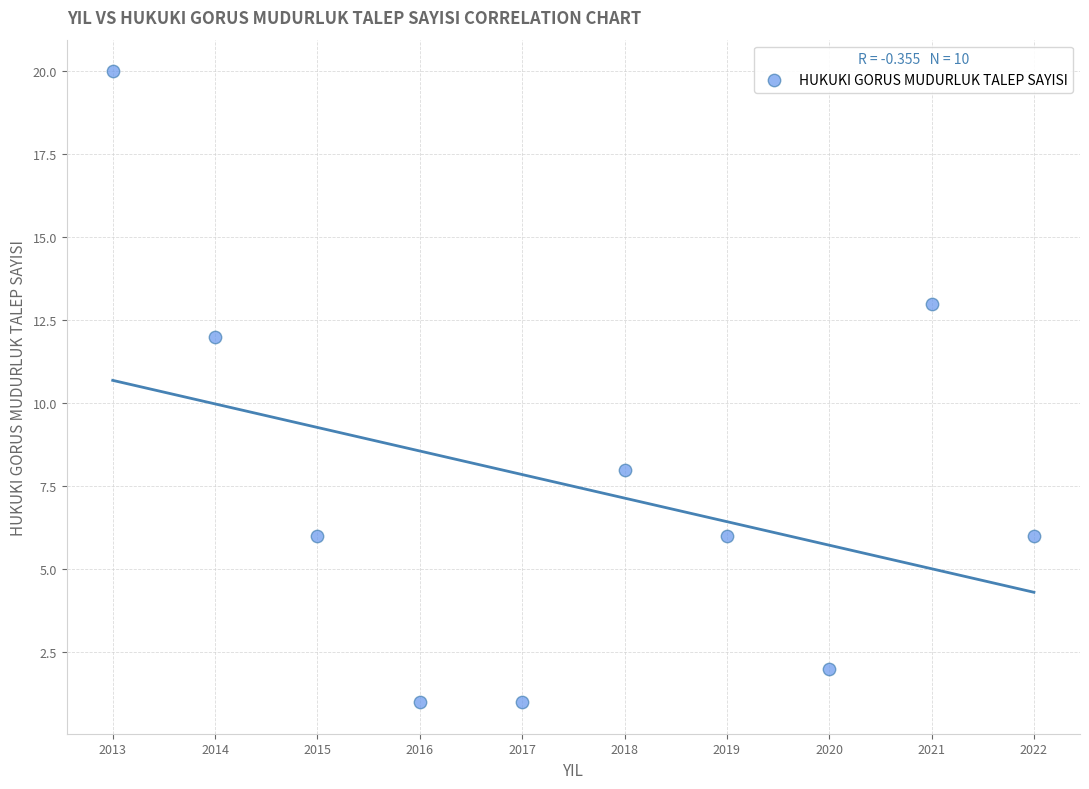

What is the average X value?

2018